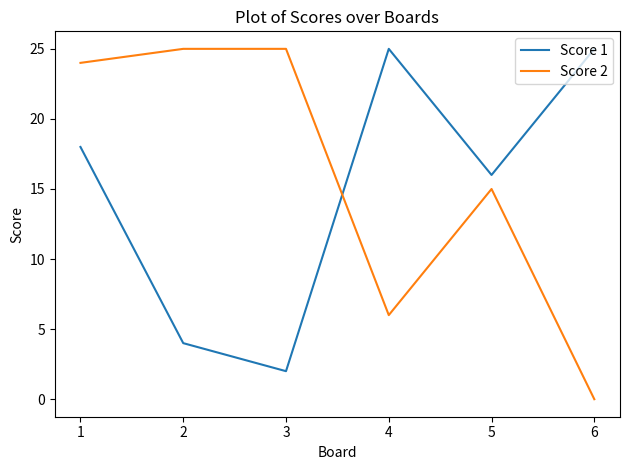

True or false: Score 2 and Score 1 cross at least once.

True